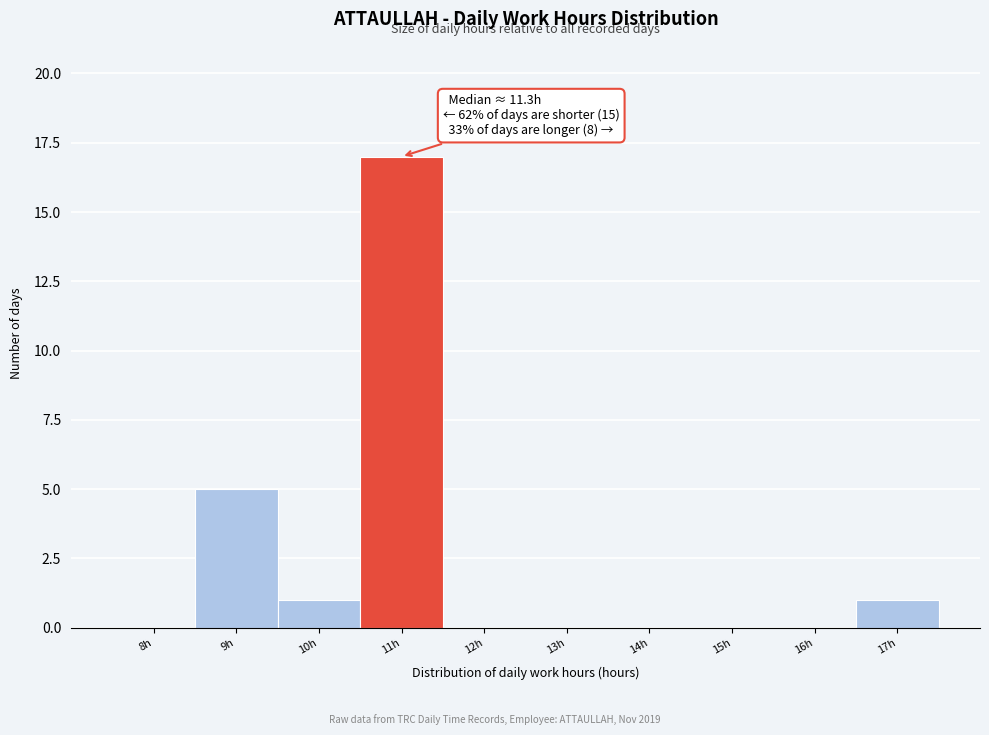

Reading left to right, list all the values displayed in this chart.

8h=0	9h=5	10h=1	11h=17	12h=0	13h=0	14h=0	15h=0	16h=0	17h=1